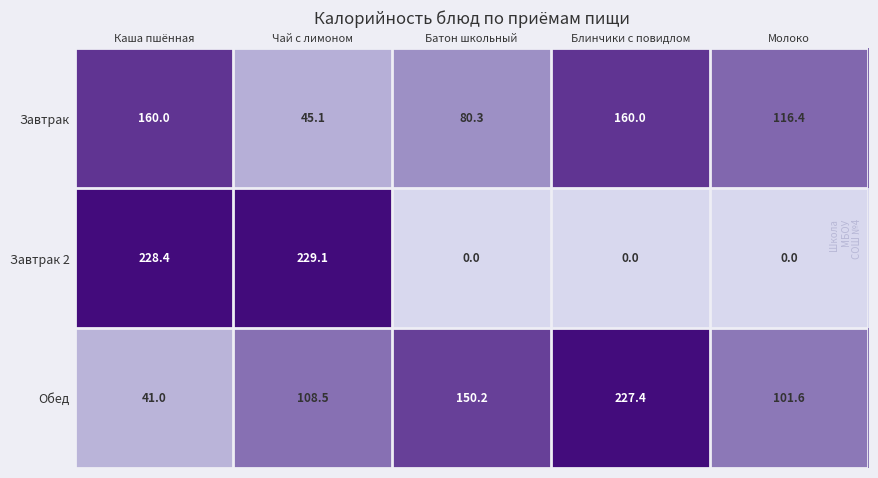

List the series in order of their overall mean, lowest first.

Завтрак 2, Завтрак, Обед